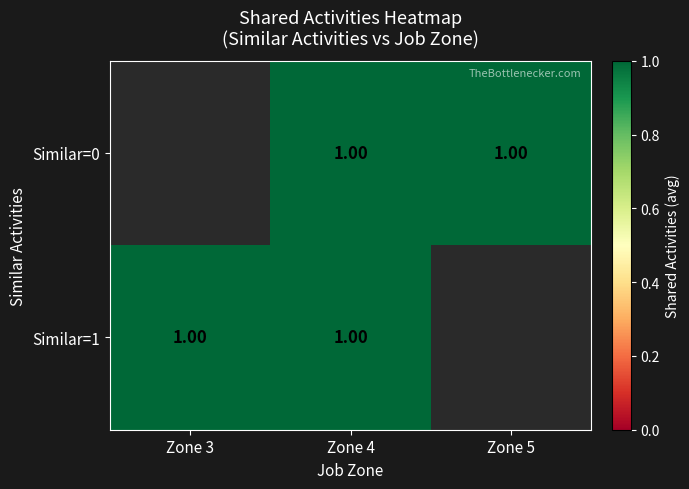

What is the greatest value displayed?

1.0